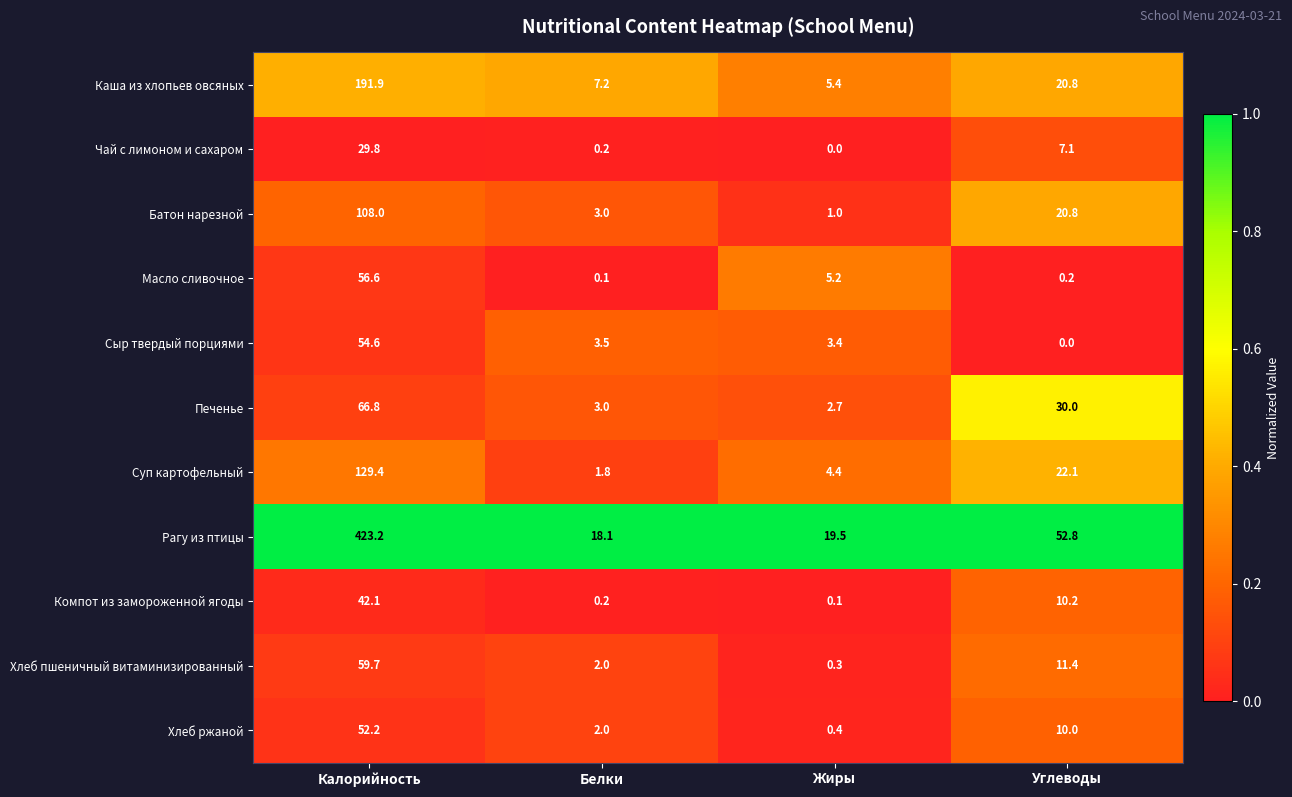

Which series changed the most between Калорийность and Белки?

Рагу из птицы